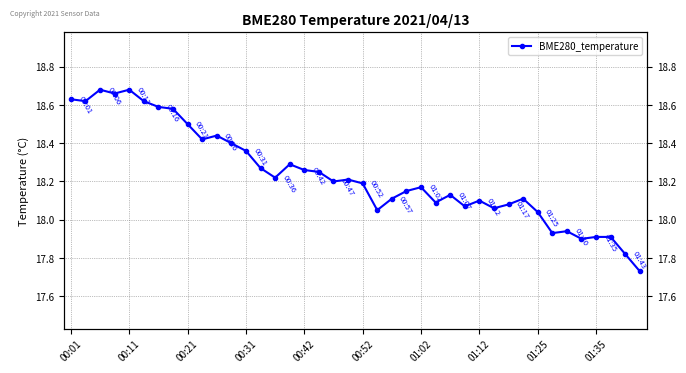

Reading right to left, extract all data points from this chart.

17.7	17.8	17.9	17.9	17.9	17.9	17.9	18.0	18.1	18.1	18.1	18.1	18.1	18.1	18.1	18.2	18.1	18.1	18.1	18.2	18.2	18.2	18.2	18.3	18.3	18.2	18.3	18.4	18.4	18.4	18.4	18.5	18.6	18.6	18.6	18.7	18.7	18.7	18.6	18.6